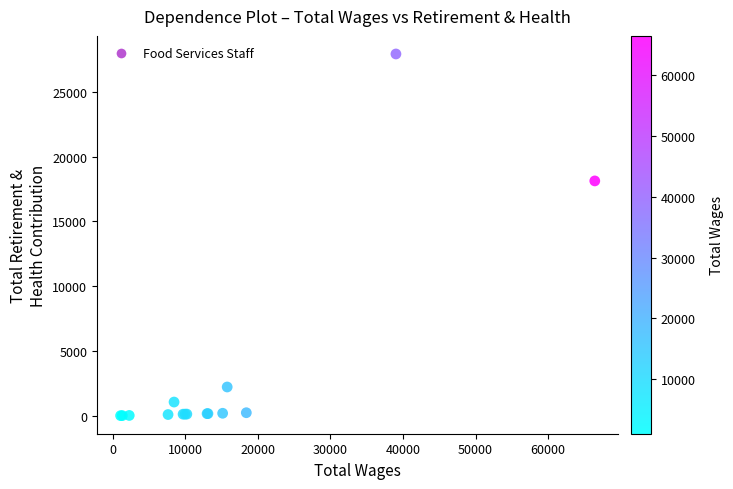

What Y value in the scatter plot is closest to 13971?

18130